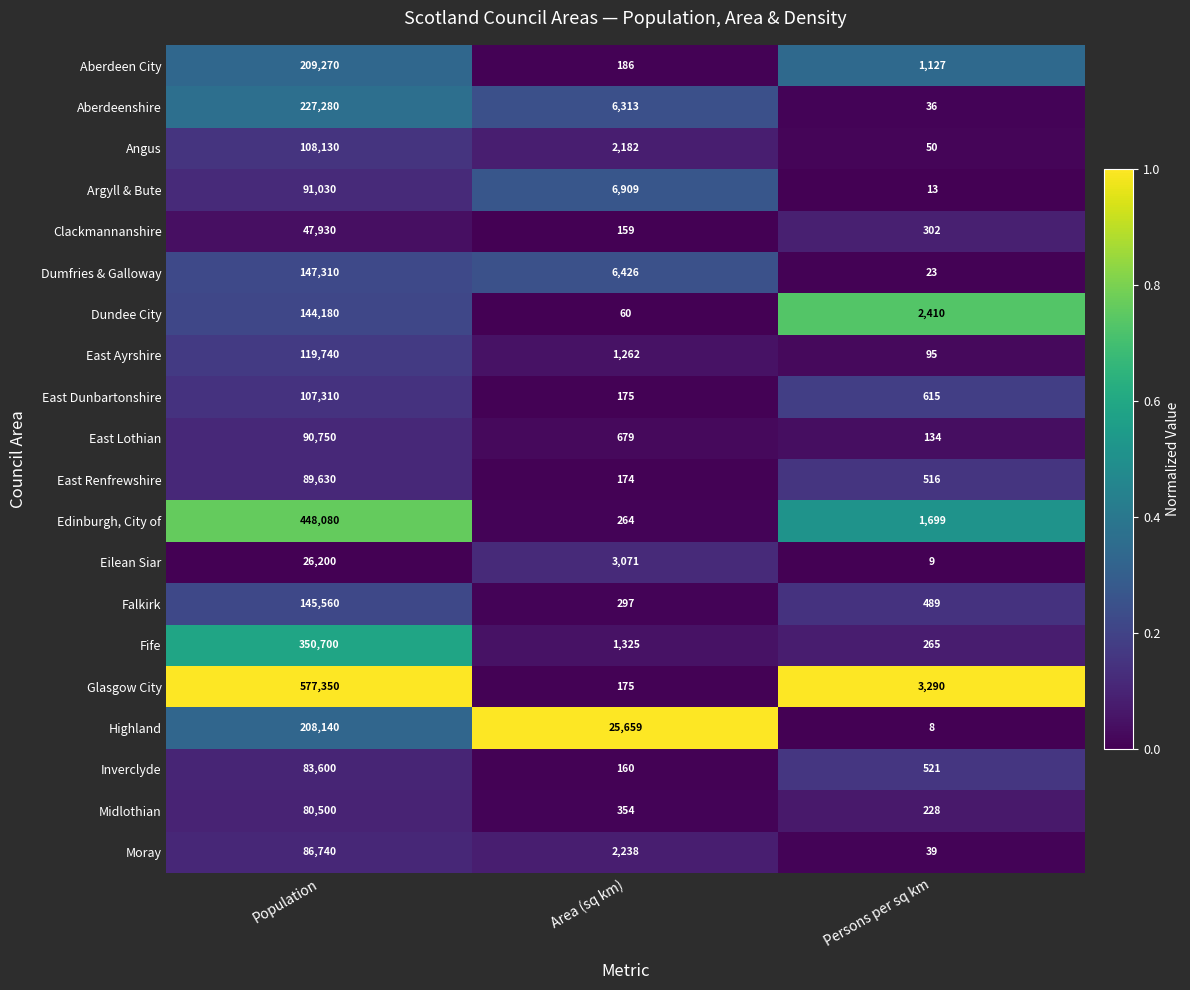

Between Population and Area (sq km), which series saw the biggest shift?

Glasgow City